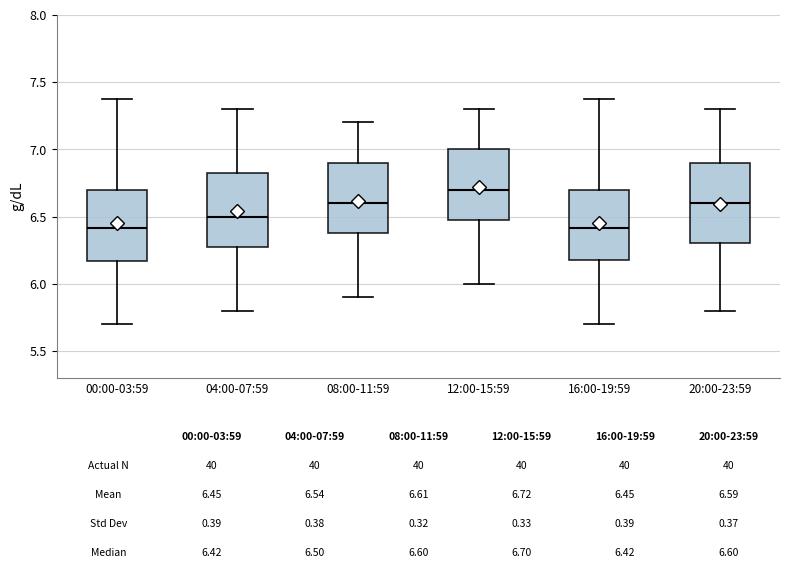

Which box is the tallest, from its lower edge to its upper edge?

20:00-23:59